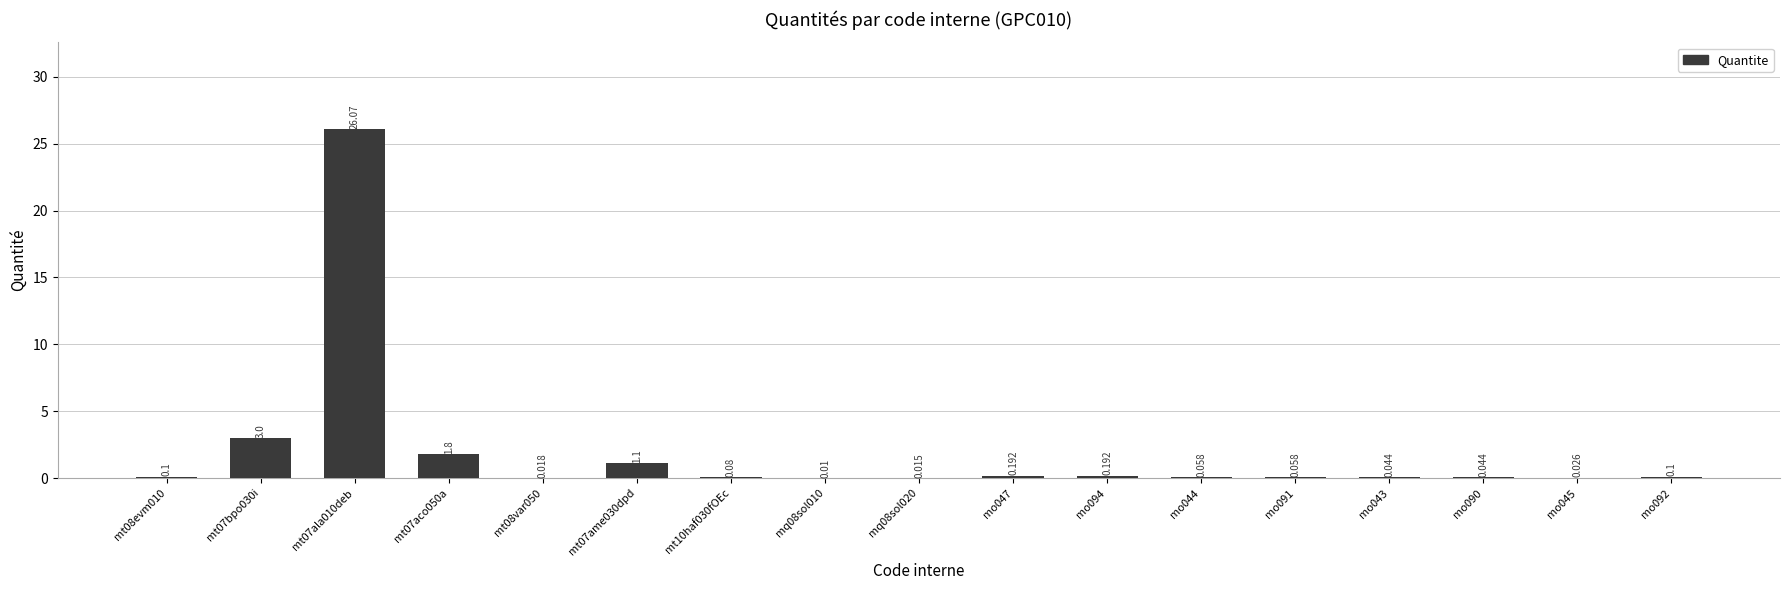

Reading right to left, transcribe all the data shown in this chart.

0.1	0.0	0.0	0.0	0.1	0.1	0.2	0.2	0.0	0.0	0.1	1.1	0.0	1.8	26.1	3.0	0.1